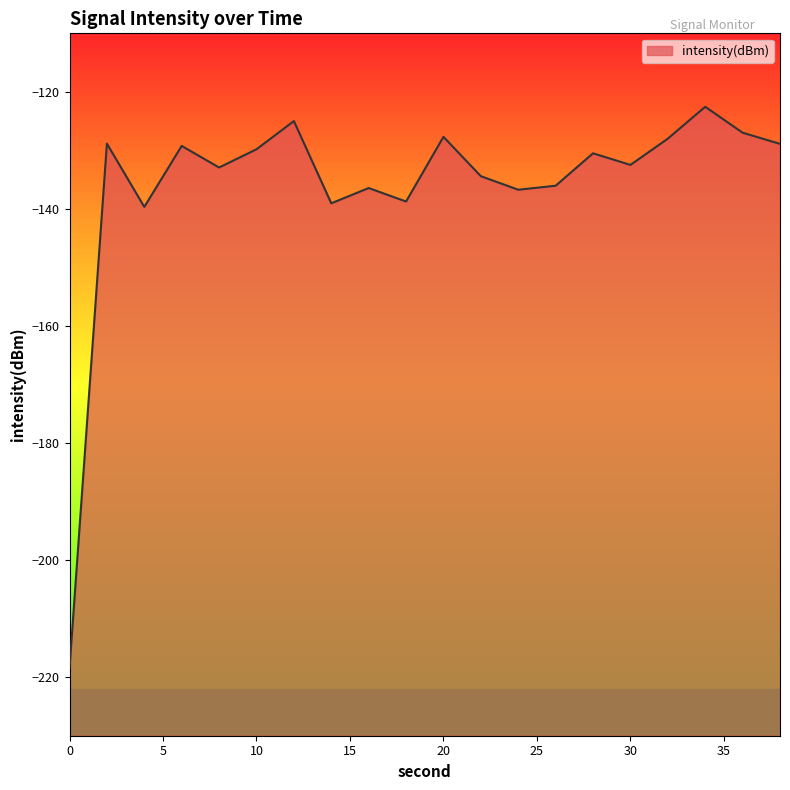

The chart shows a value of -132.5 at 30. True or false?

True